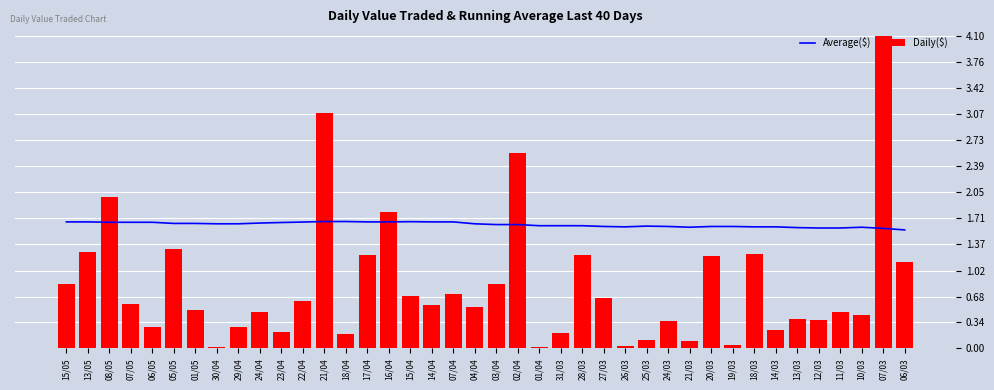

At which category does the chart reach its minimum across all series?

01/04